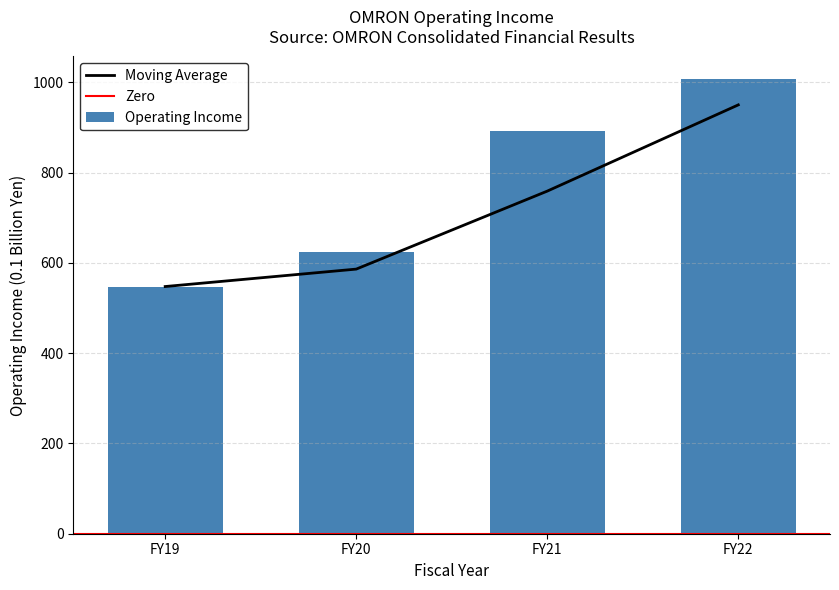

At which category is the sum across all series the highest?

FY22